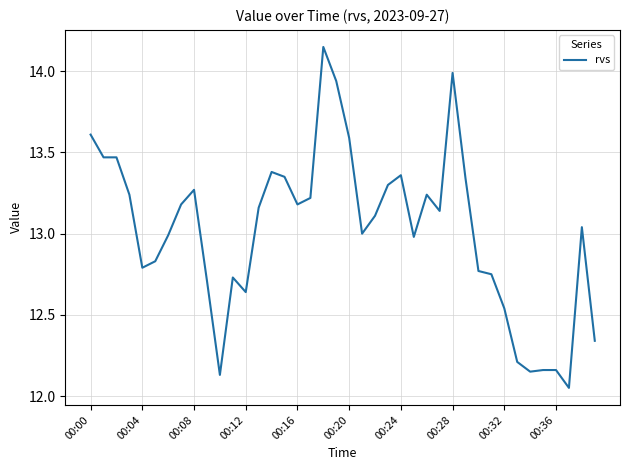

What is the change in value from 00:16 to 00:24?

+0.2